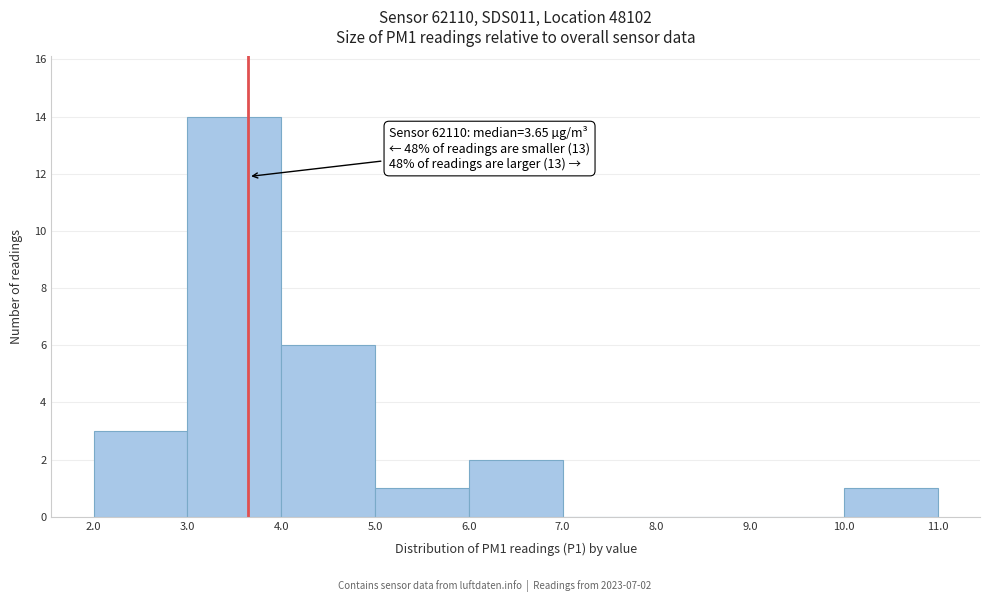

Which range on the x-axis has the tallest bar?

3.0 to 4.0